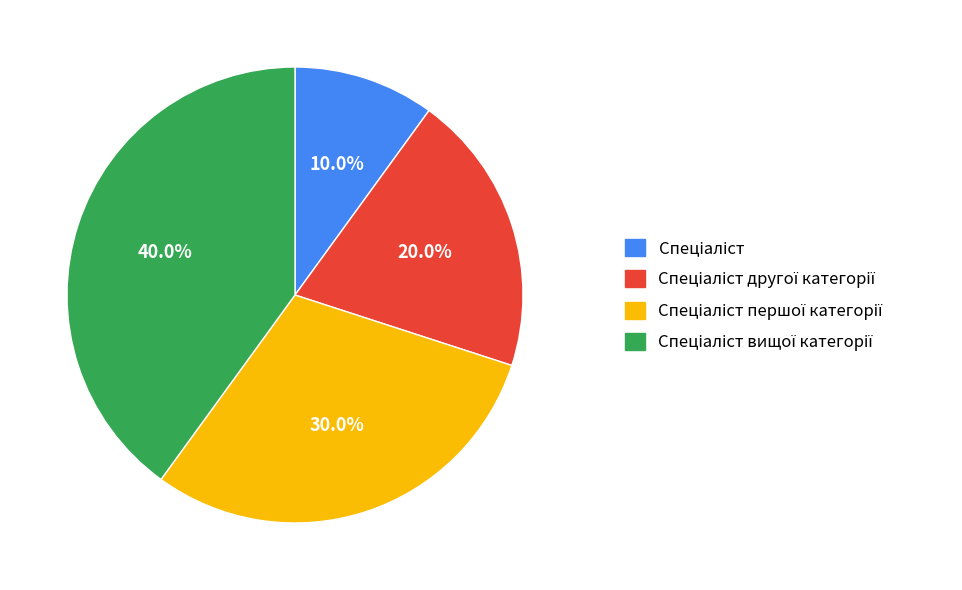

Is there a majority slice in this chart?

No